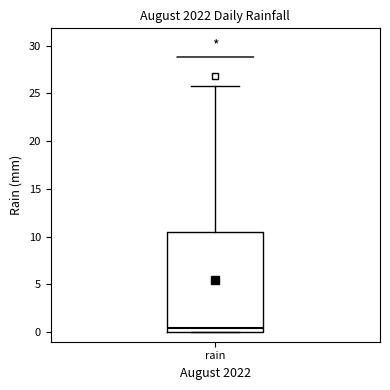

Where is the lower edge of the box for rain on the y-axis? The values are not printed on the chart, so give them approximately, as read against the axis.

0.0